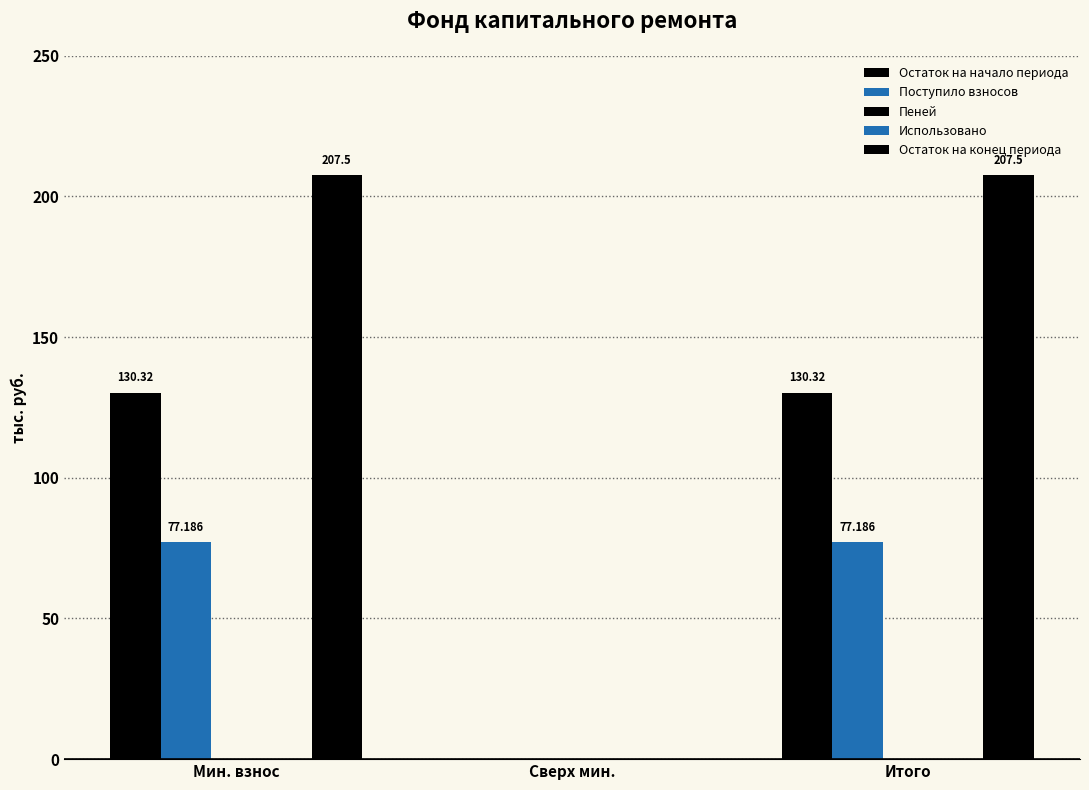

Where is Остаток на начало периода nearest to the value 65?

Сверх мин.